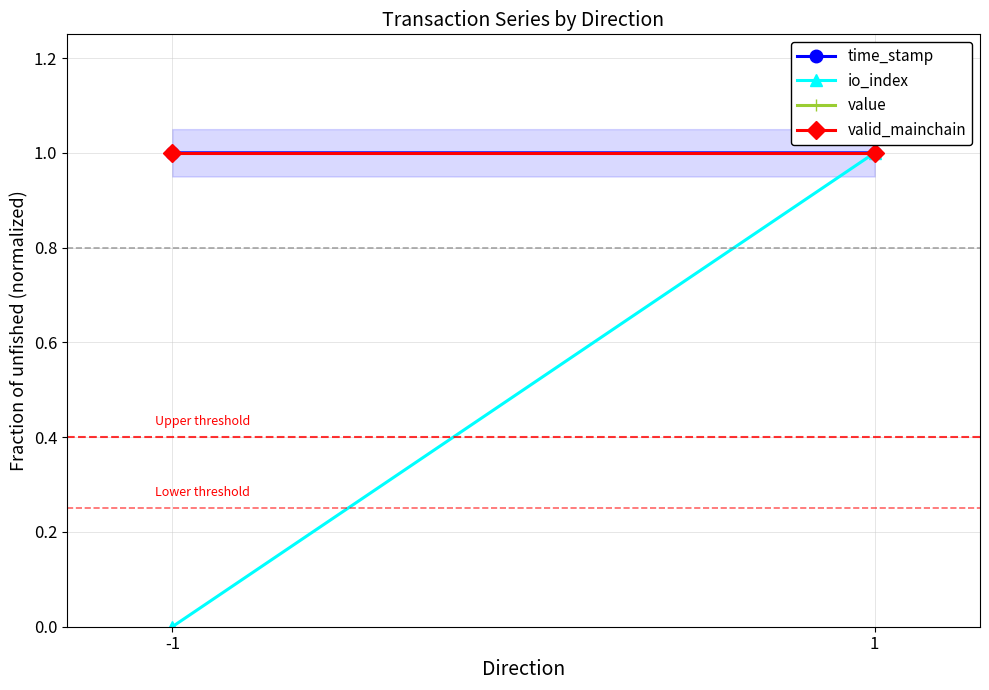

What is the greatest value displayed?

1.0